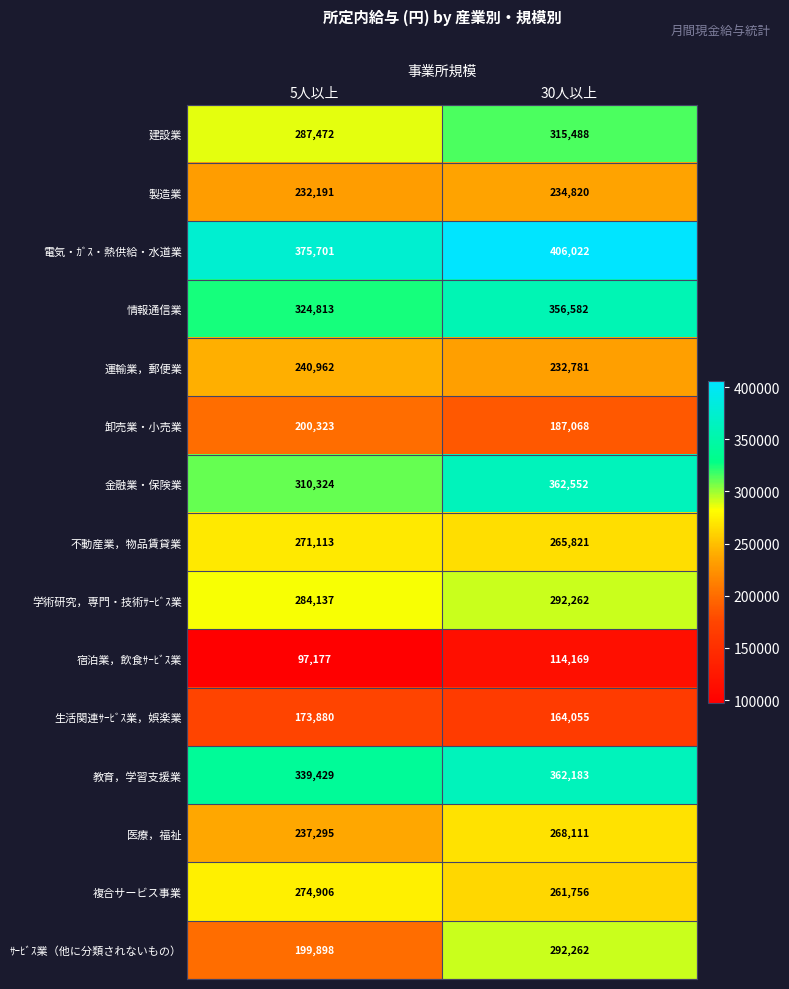

What is the sum of all 宿泊業，飲食ｻｰﾋﾞｽ業 values?

211346